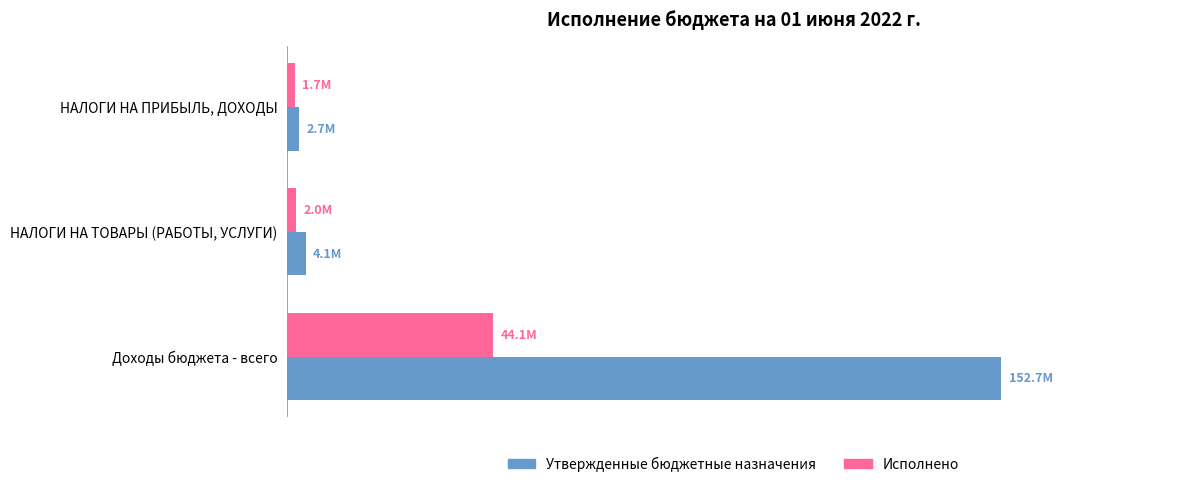

Which series has the largest total across all categories?

Утвержденные бюджетные назначения